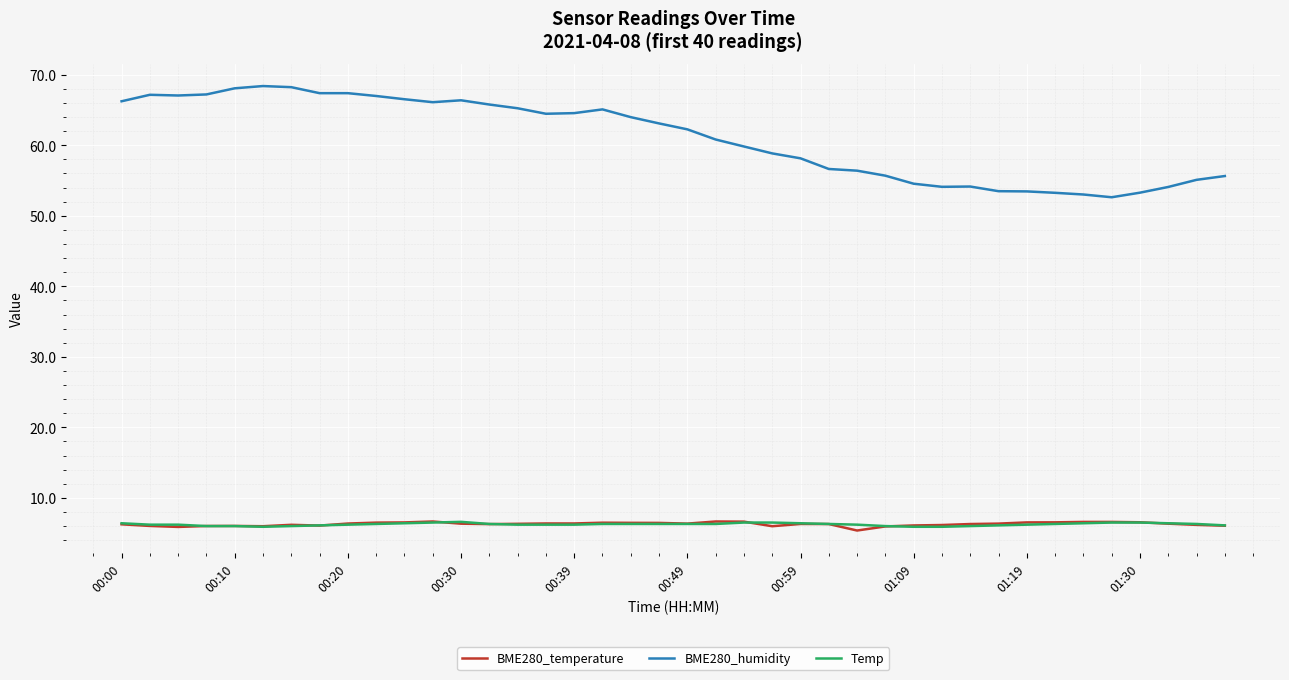

What is the lowest value of the BME280_temperature series?

5.4